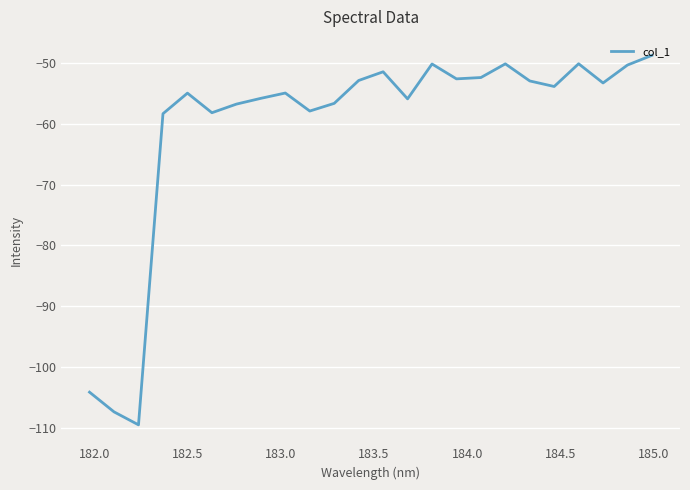

What is the smallest value displayed?

-109.4